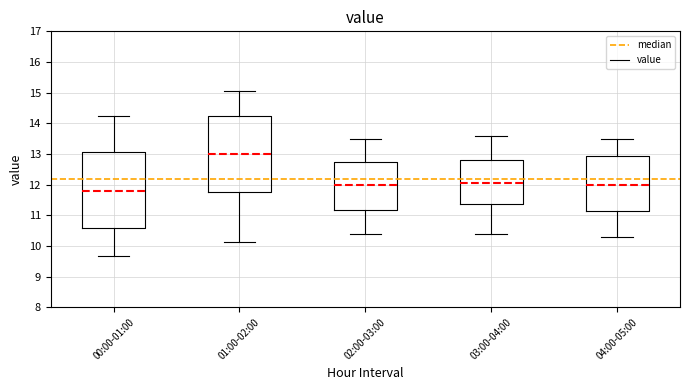

Which box's median line is the lowest?

00:00-01:00